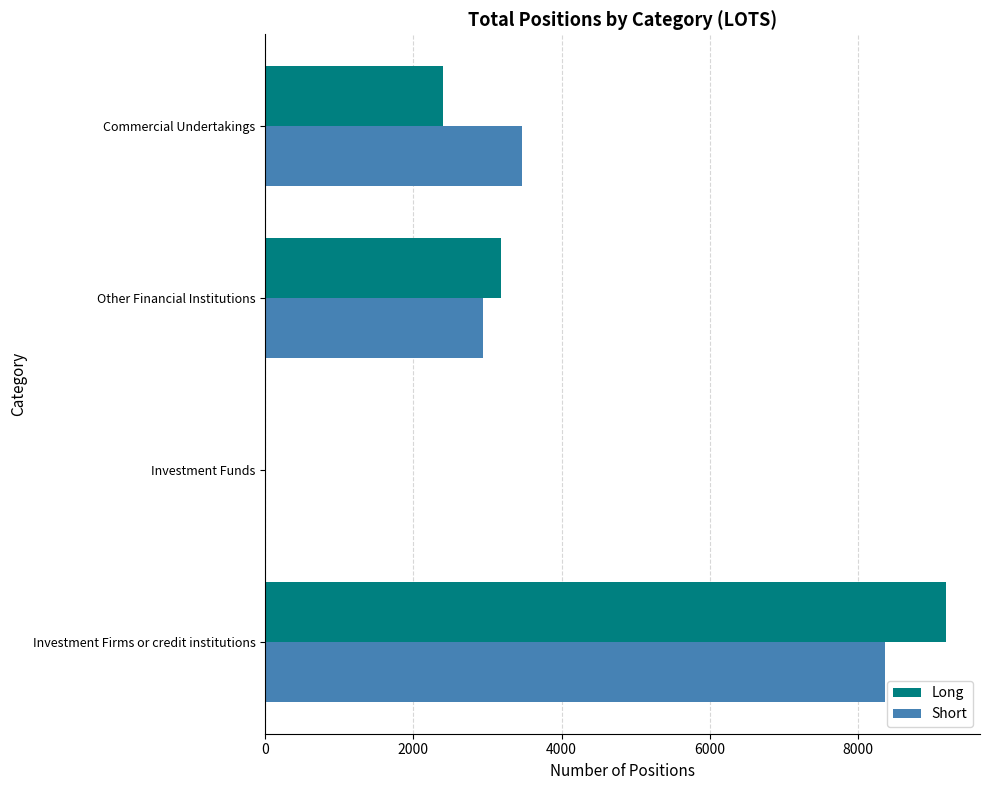

What is the total value across all series at Other Financial Institutions?

6123.0